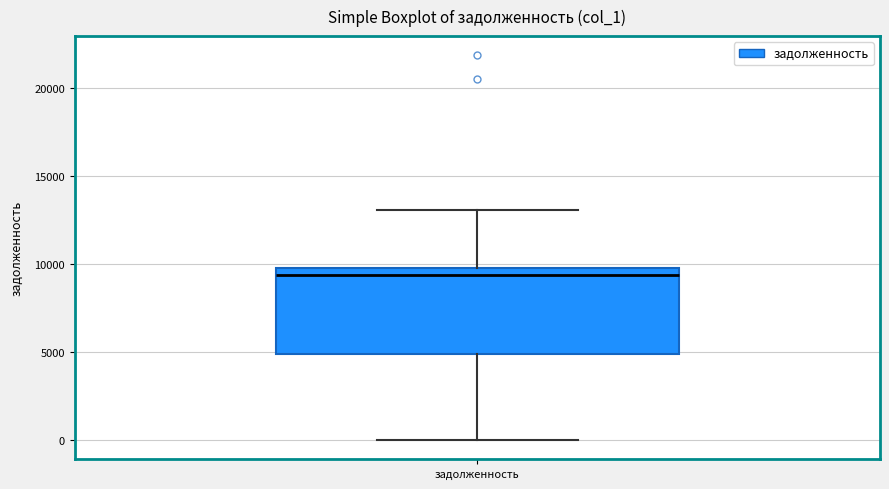

Transcribe this box plot: give where the median line is, the range the box spans, and where the two whiskers end, as read against the y-axis. The values are not printed on the chart, so give them approximately, as read against the axis.

median 9500, box 5000 to 10000, whiskers 0 to 13000